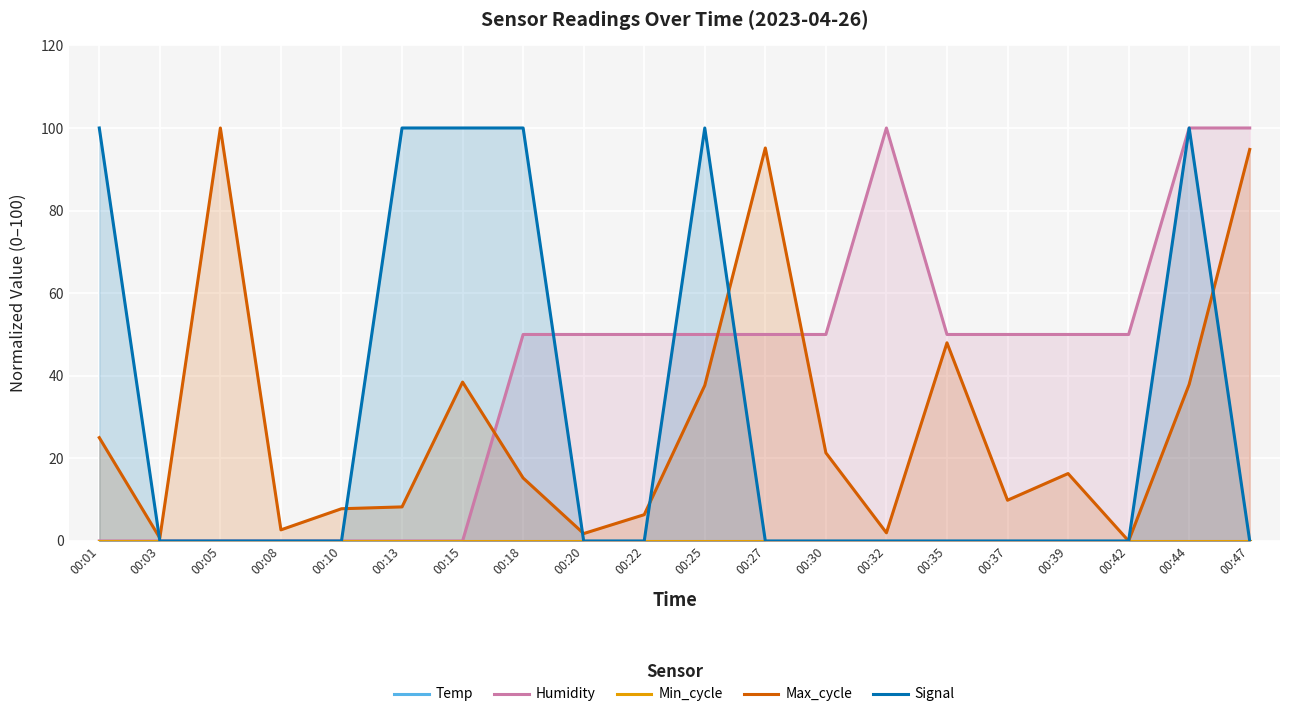

Reading right to left, transcribe all the data shown in this chart.

Temp: 0.0	0.0	0.0	0.0	0.0	0.0	0.0	0.0	0.0	0.0	0.0	0.0	0.0	0.0	0.0	0.0	0.0	0.0	0.0	0.0
Humidity: 100.0	100.0	50.0	50.0	50.0	50.0	100.0	50.0	50.0	50.0	50.0	50.0	50.0	0.0	0.0	0.0	0.0	0.0	0.0	0.0
Min_cycle: 0.0	0.0	0.0	0.0	0.0	0.0	0.0	0.0	0.0	0.0	0.0	0.0	0.0	0.0	0.0	0.0	0.0	0.0	0.0	0.0
Max_cycle: 94.8	37.9	0.0	16.3	9.9	48.0	2.0	21.3	95.2	37.7	6.4	1.8	15.2	38.5	8.3	7.8	2.7	100.0	0.7	25.0
Signal: 0.0	100.0	0.0	0.0	0.0	0.0	0.0	0.0	0.0	100.0	0.0	0.0	100.0	100.0	100.0	0.0	0.0	0.0	0.0	100.0